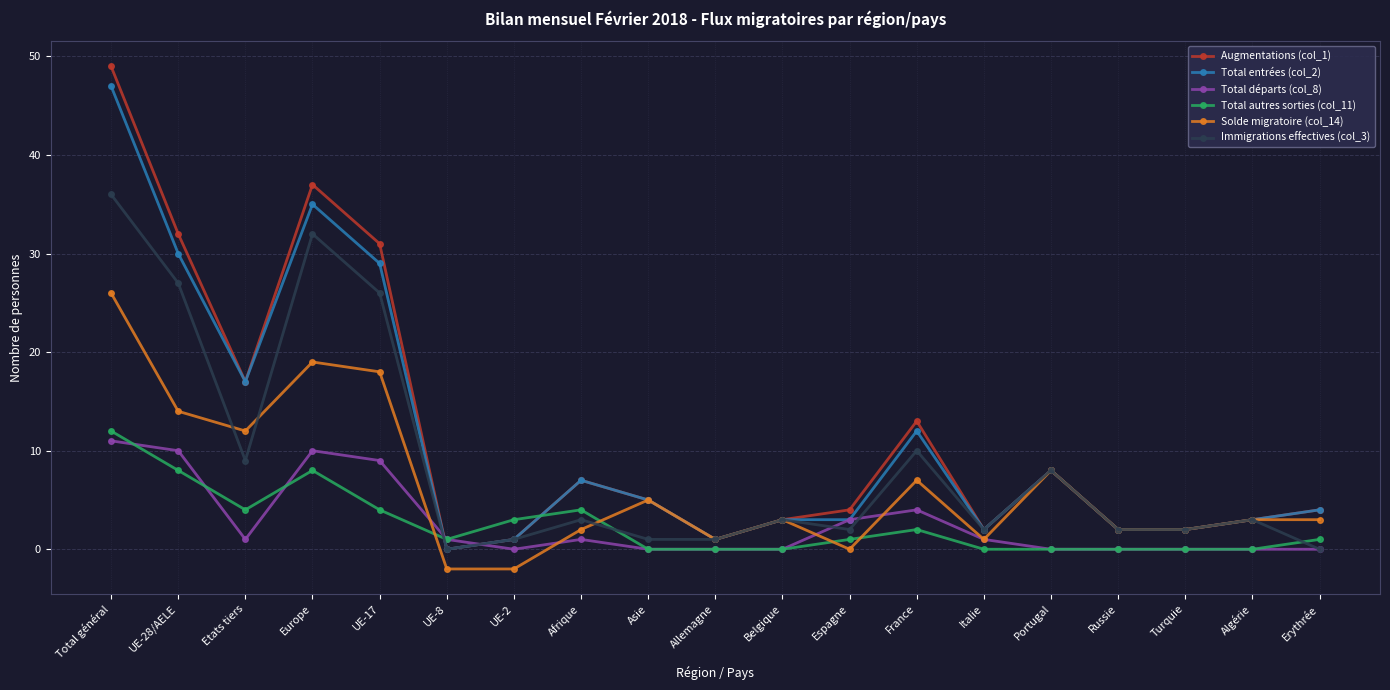

At which category is the sum across all series the highest?

Total général